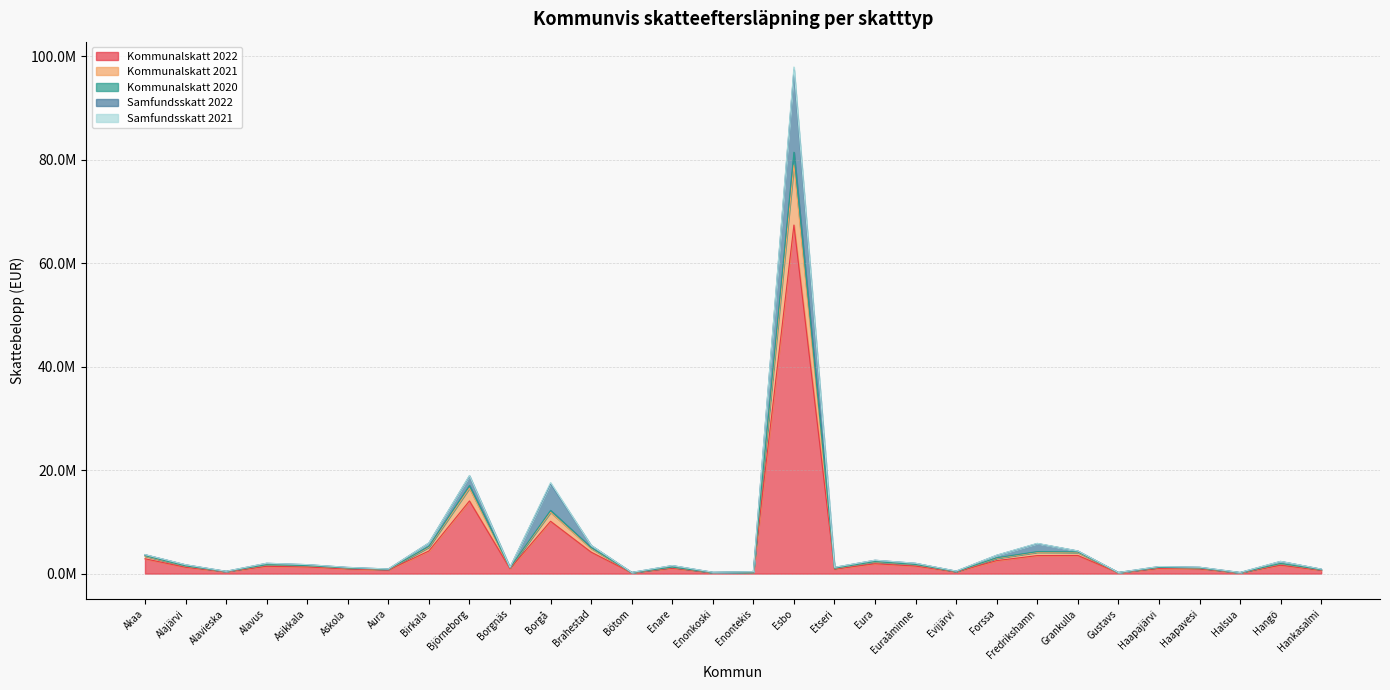

What is the sum of all Kommunalskatt 2022 values?

129816006.1